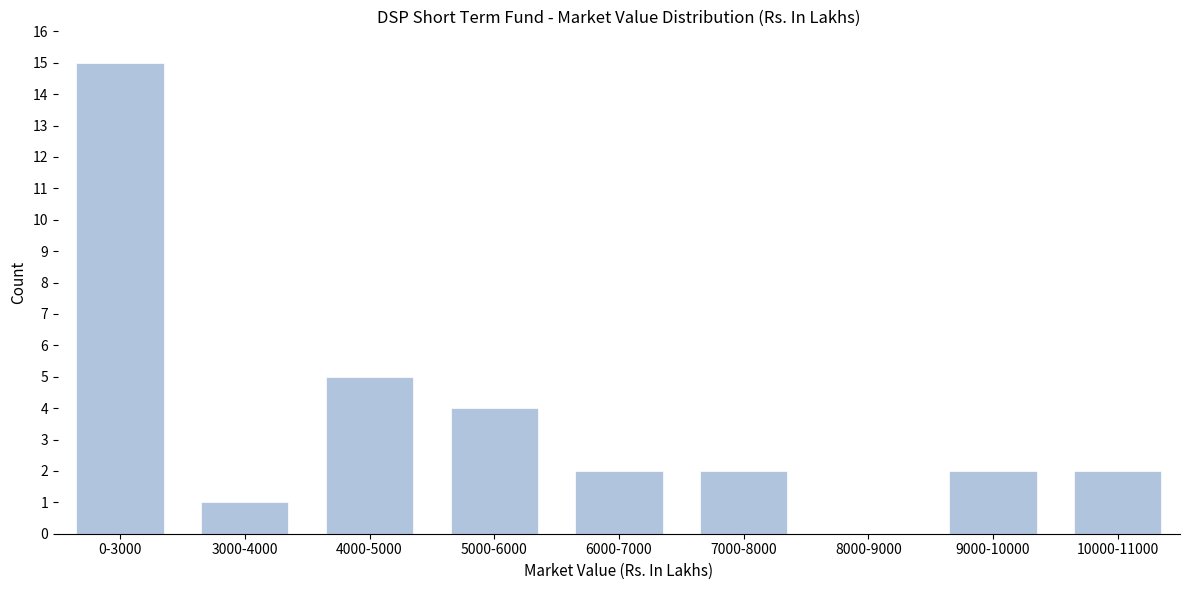

Reading left to right, list all the values displayed in this chart.

0-3000=15	3000-4000=1	4000-5000=5	5000-6000=4	6000-7000=2	7000-8000=2	8000-9000=0	9000-10000=2	10000-11000=2